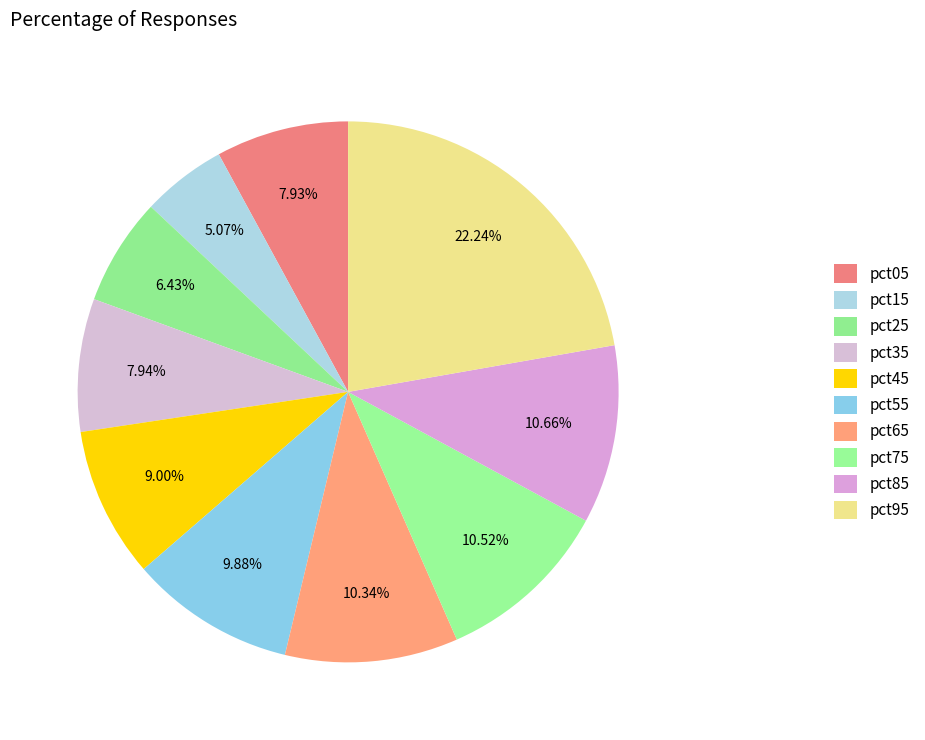

Between pct65 and pct05, which is larger?

pct65